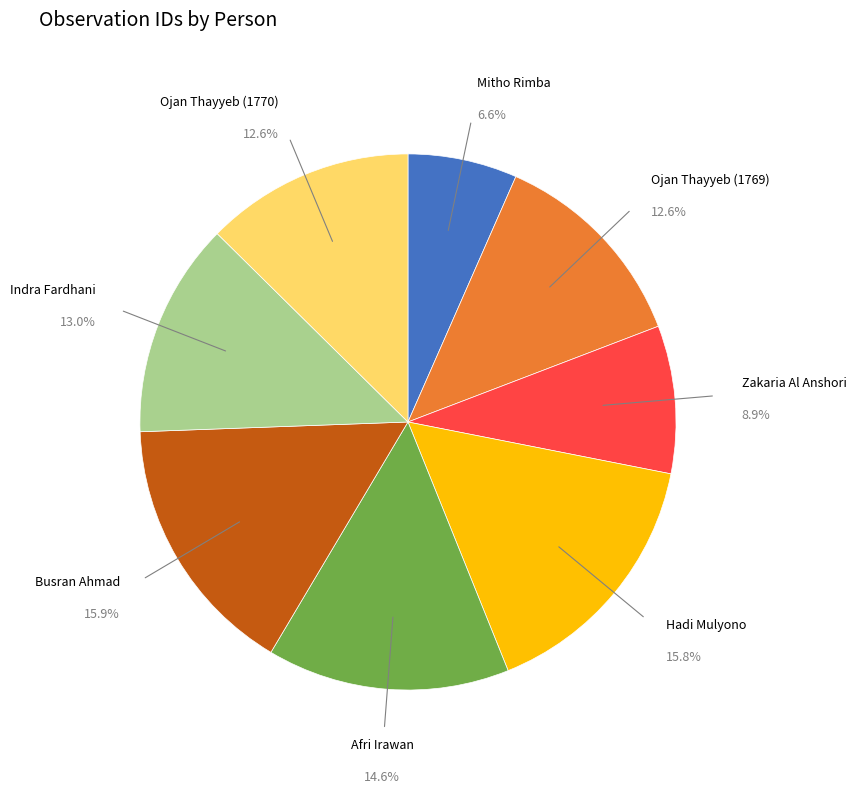

Does any single category account for the majority?

No